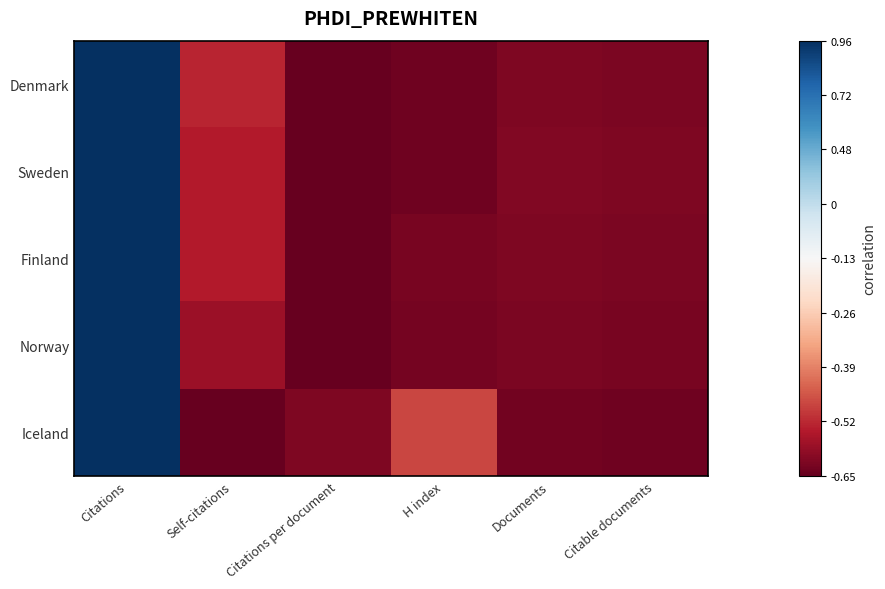

What is the spread (max minus min) of values at Citations per document?

0.1